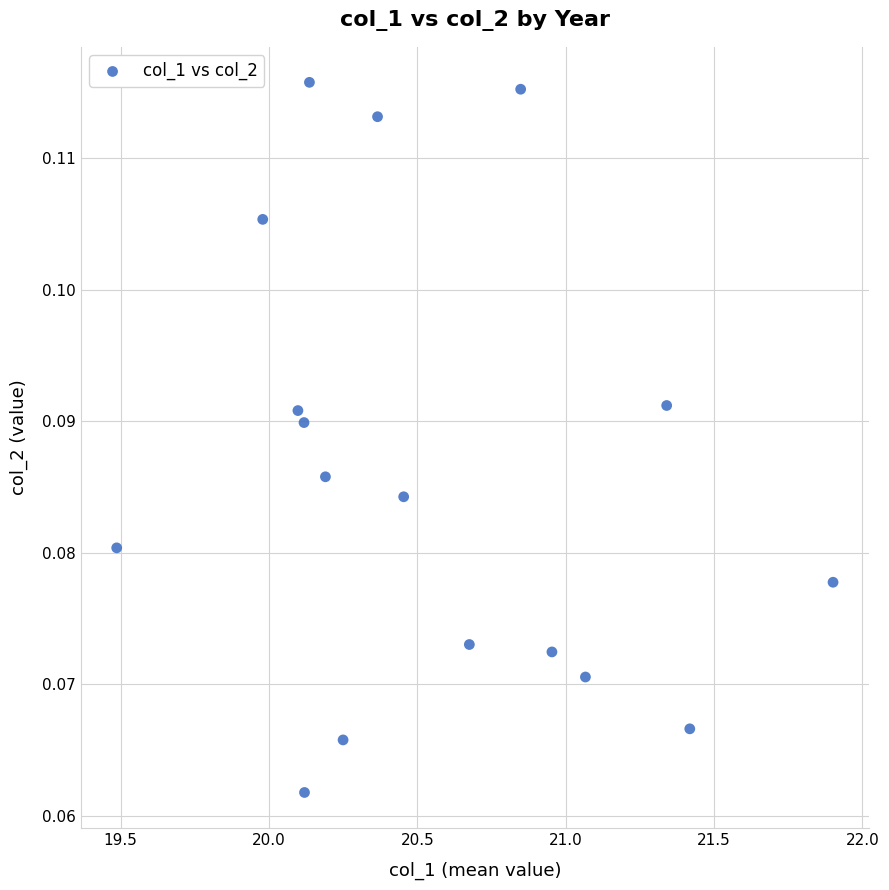

What is the range of X values (max minus min)?

2.4